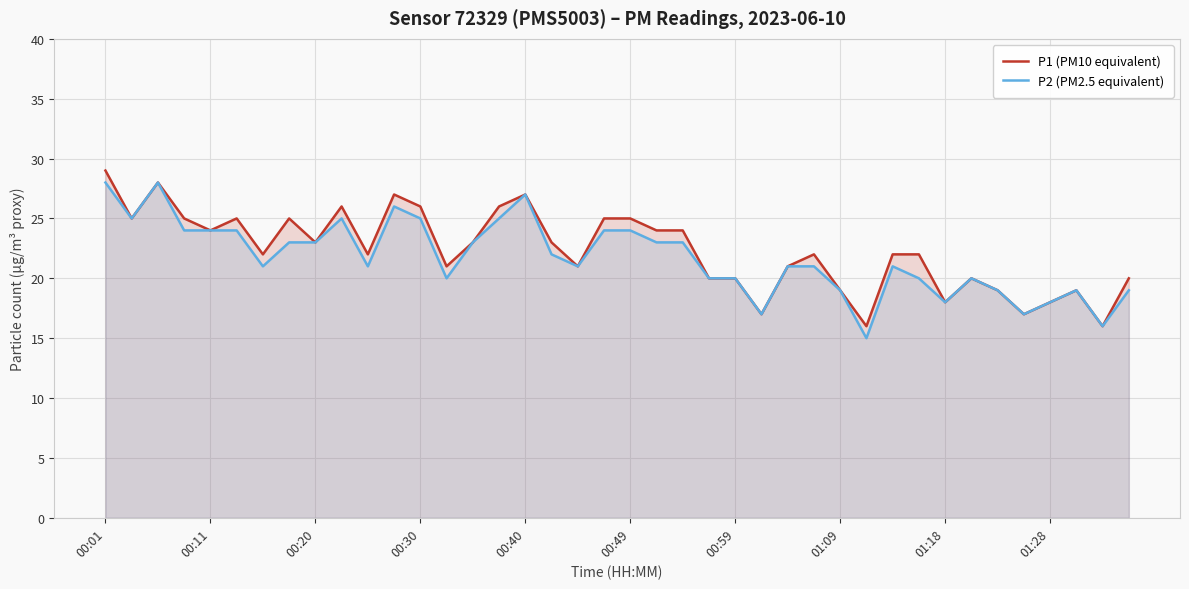

What position from the left is 39?

40